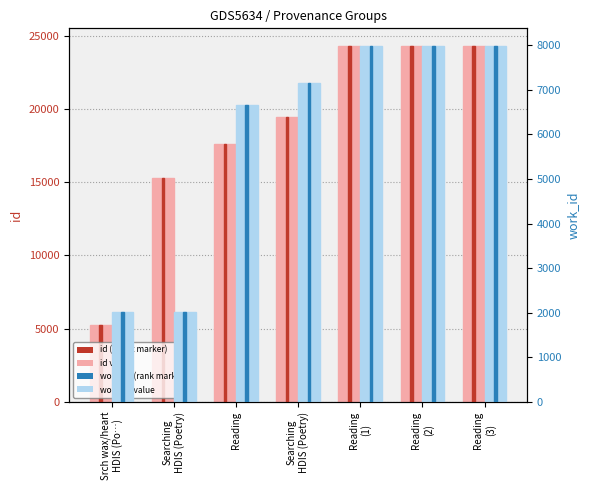

At Reading
(1), list the series in order from smallest to largest.

work_id, id